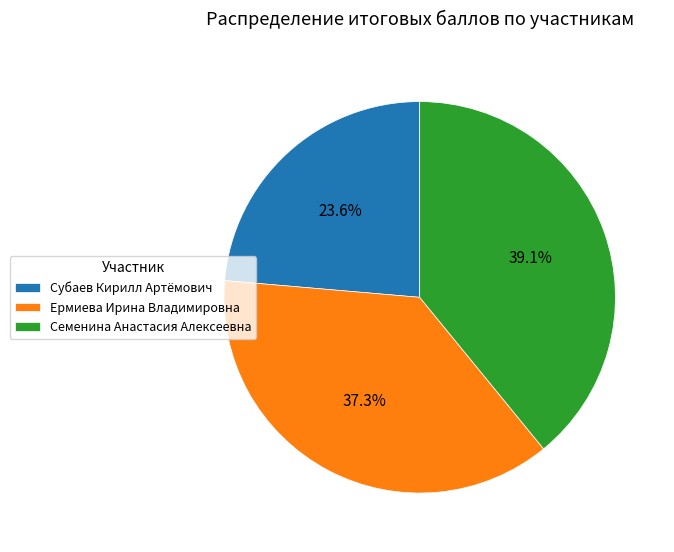

Which category has the biggest portion of the pie?

Семенина Анастасия Алексеевна